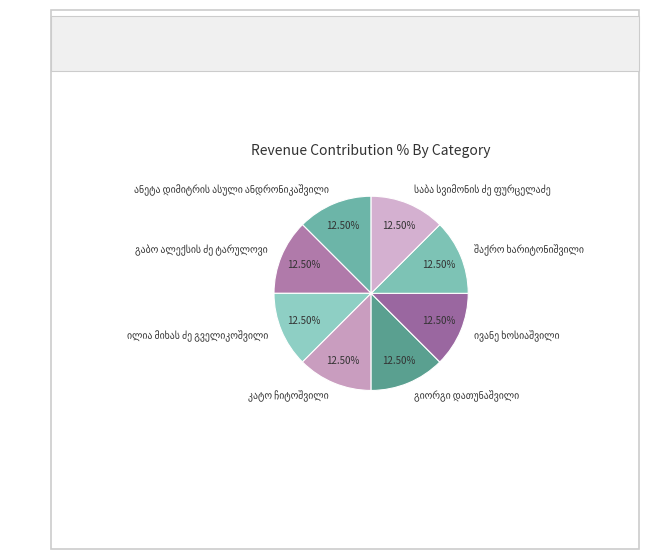

Is there a majority slice in this chart?

No